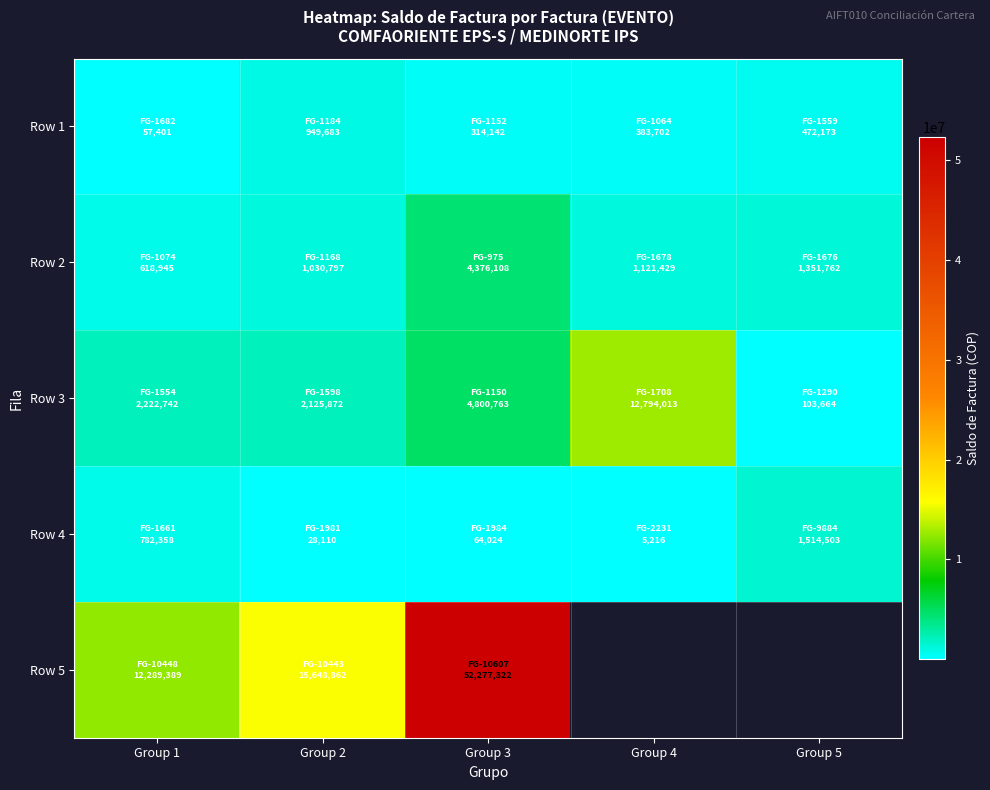

What is the greatest value displayed?

52277322.0